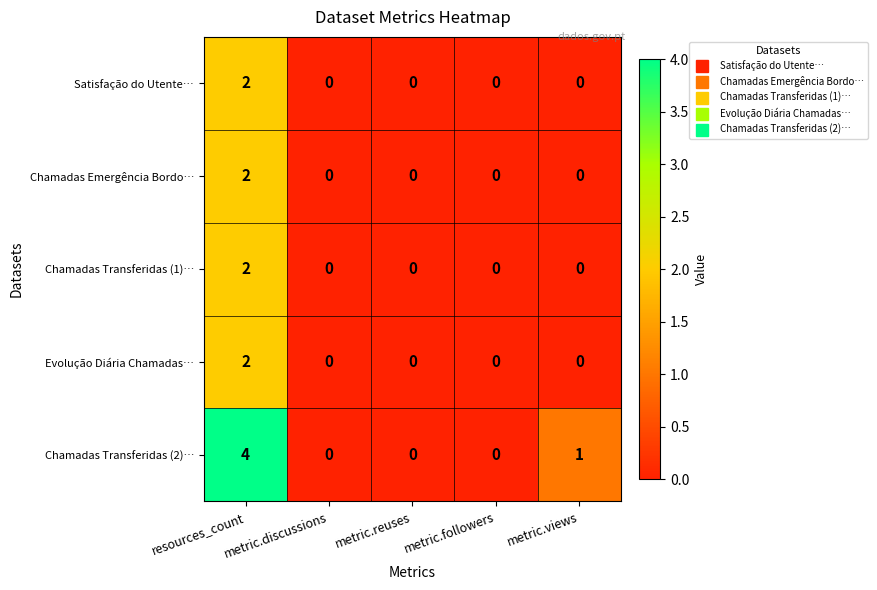

How many Chamadas Transferidas (2)… values are between 0 and 1?

4